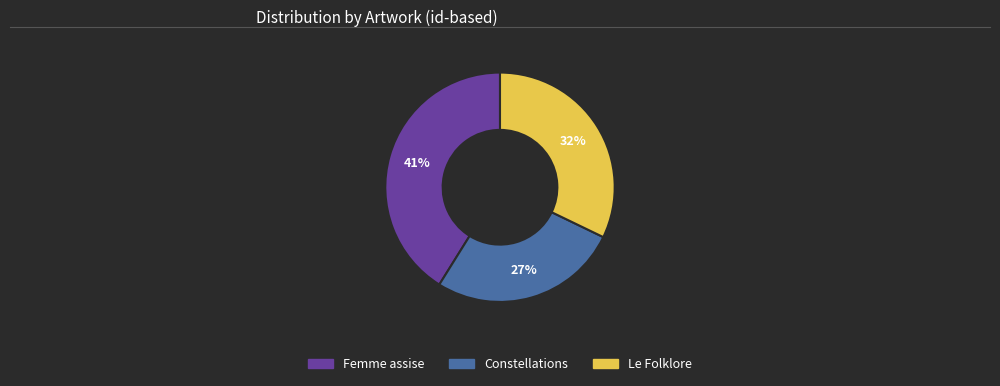

Which slice is the smallest?

Constellations